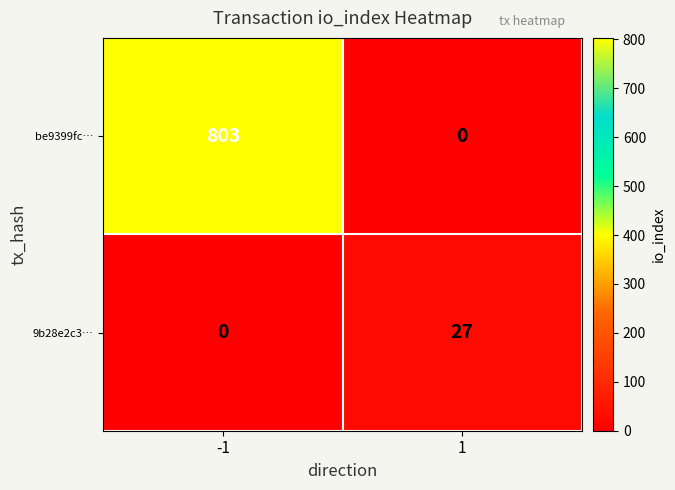

What is the average value of the 9b28e2c3… series?

14